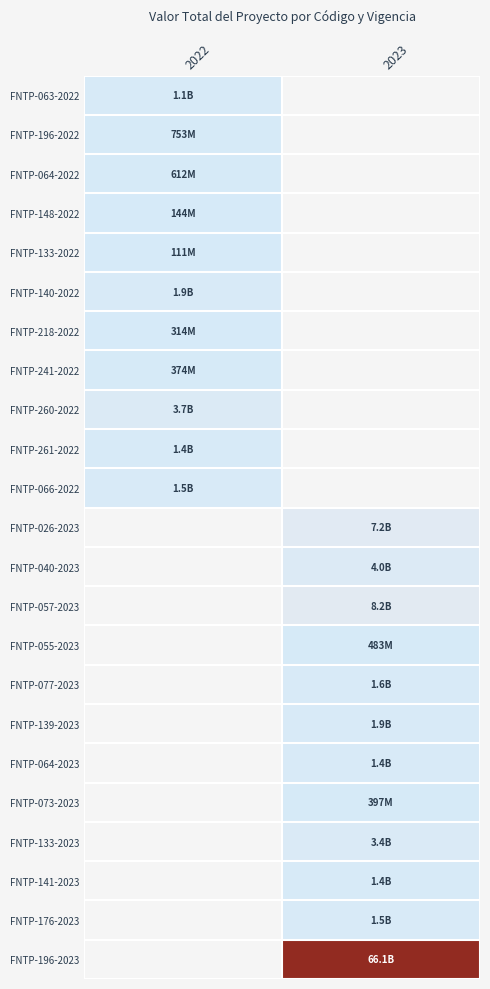

List the labels in order of FNTP-218-2022 value, smallest first.

2022, 2023